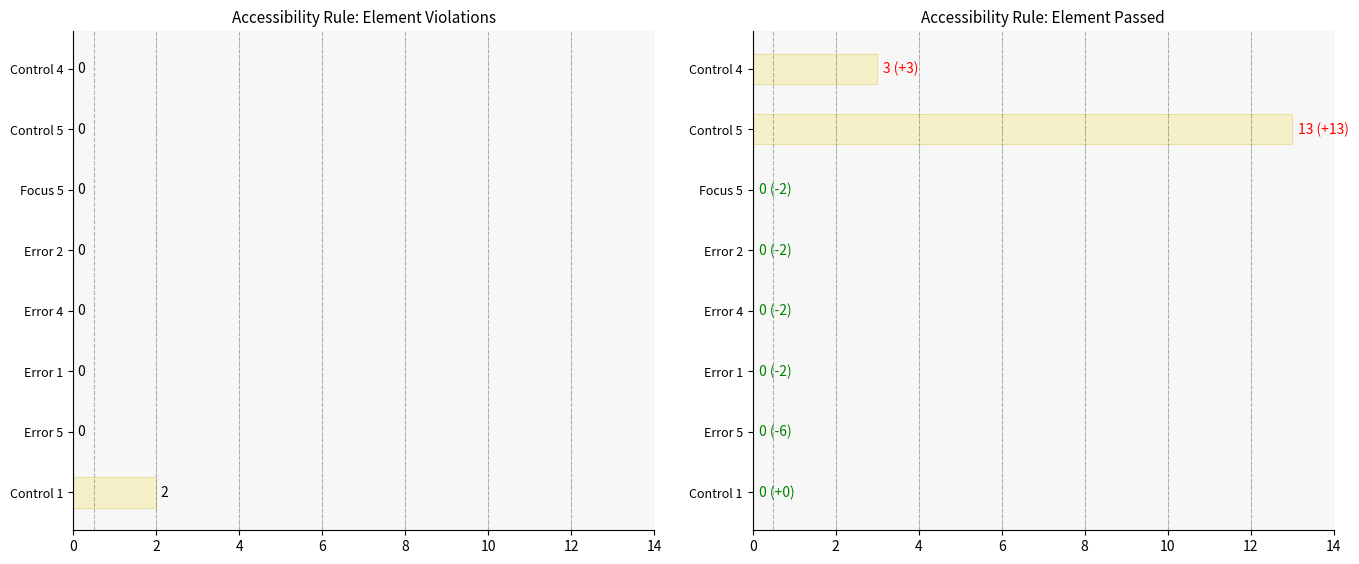

The Element Passed series shows -8 at Focus 5. True or false?

False